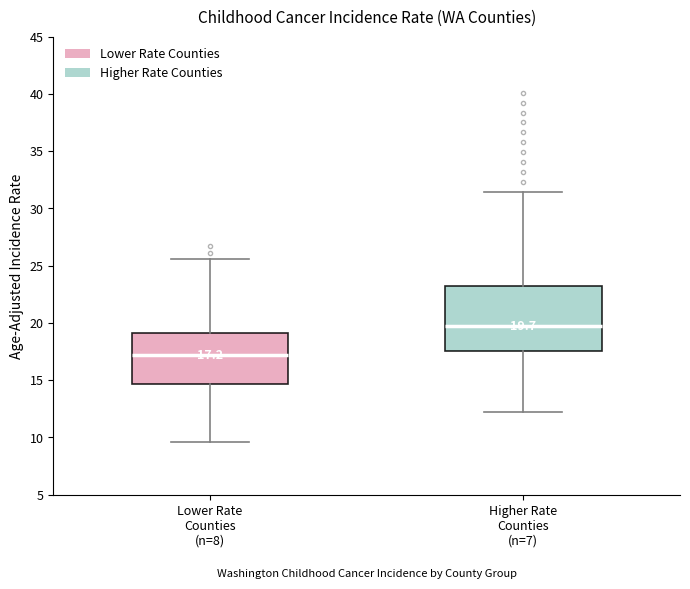

Which box is the tallest, from its lower edge to its upper edge?

Higher Rate Counties (n=7)